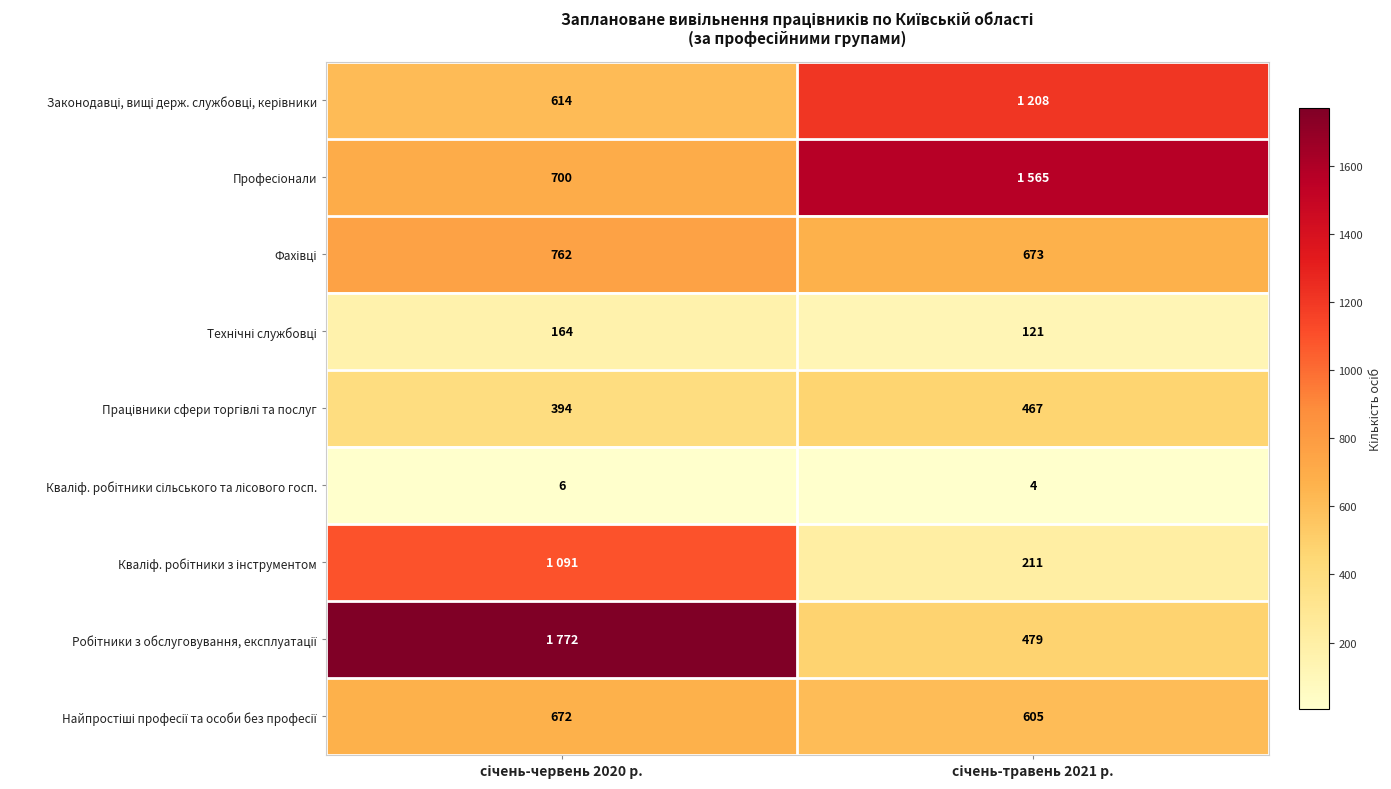

How many data points does each series have?

2